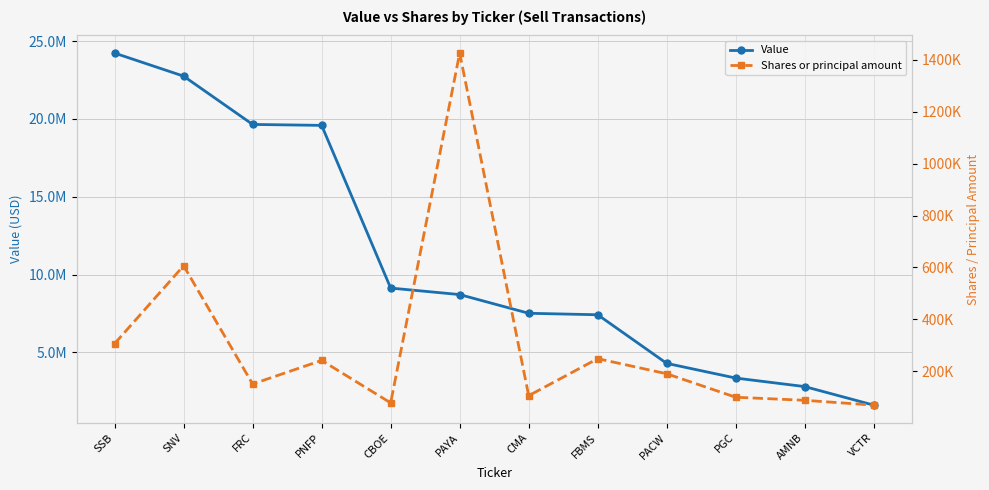

Which series has the largest total across all categories?

Value